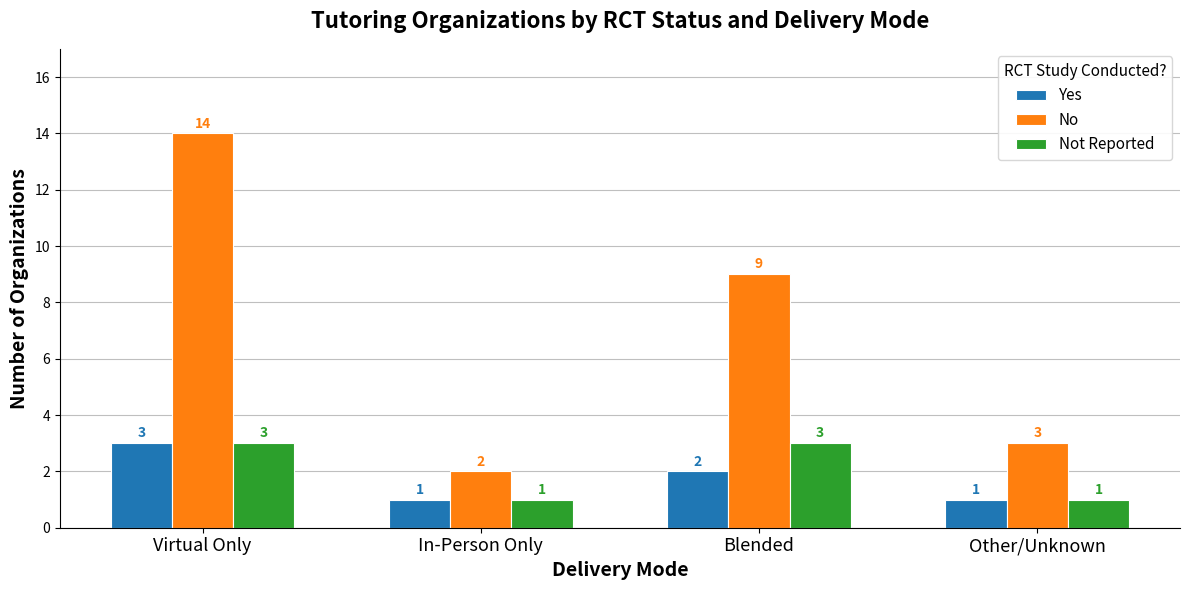

How many distinct data groups are displayed?

3